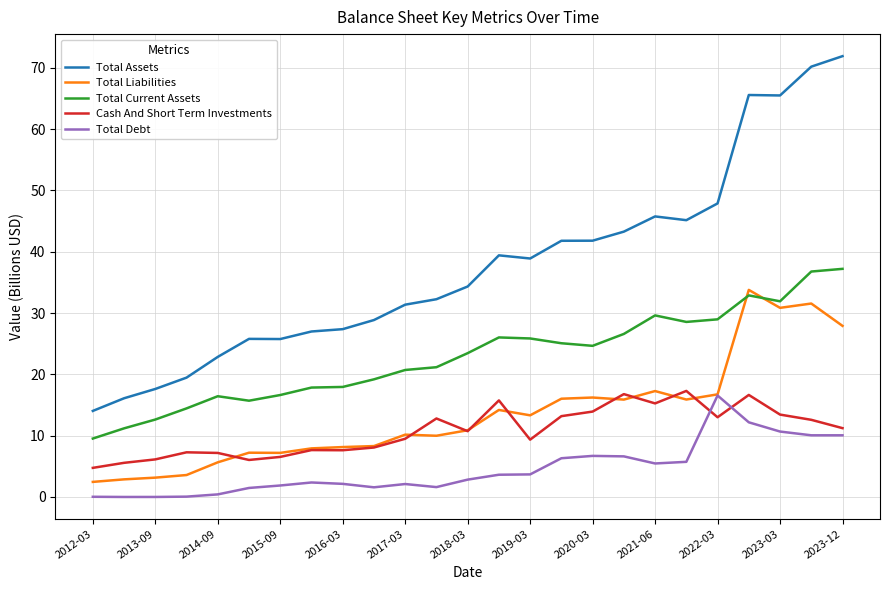

What is the difference between the maximum and minimum values in the Total Liabilities series?

31.3